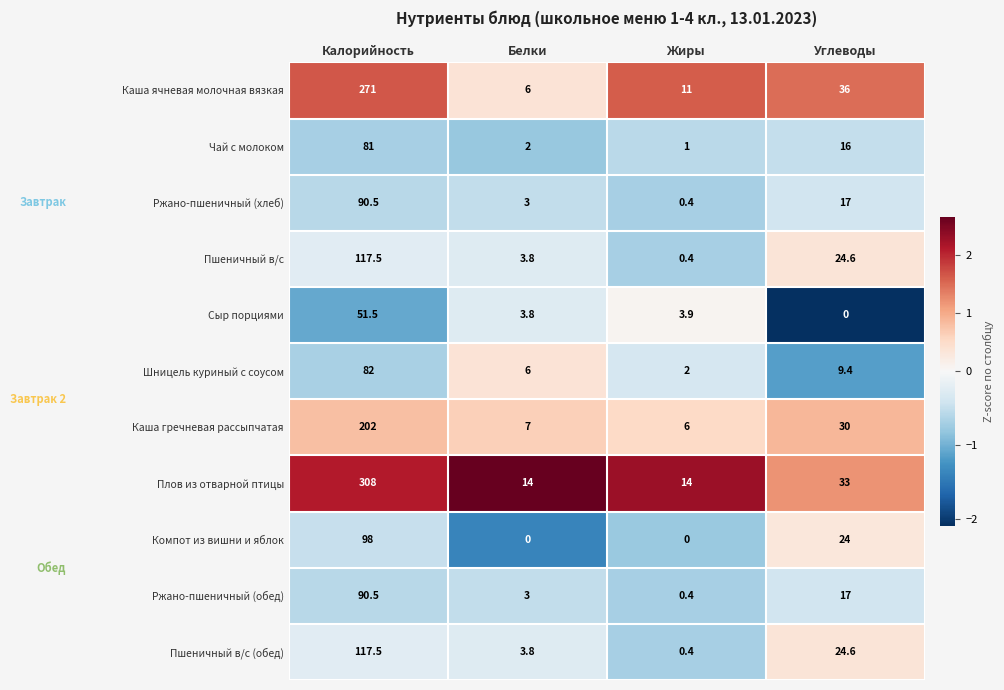

What is the sum of all Компот из вишни и яблок values?

122.0